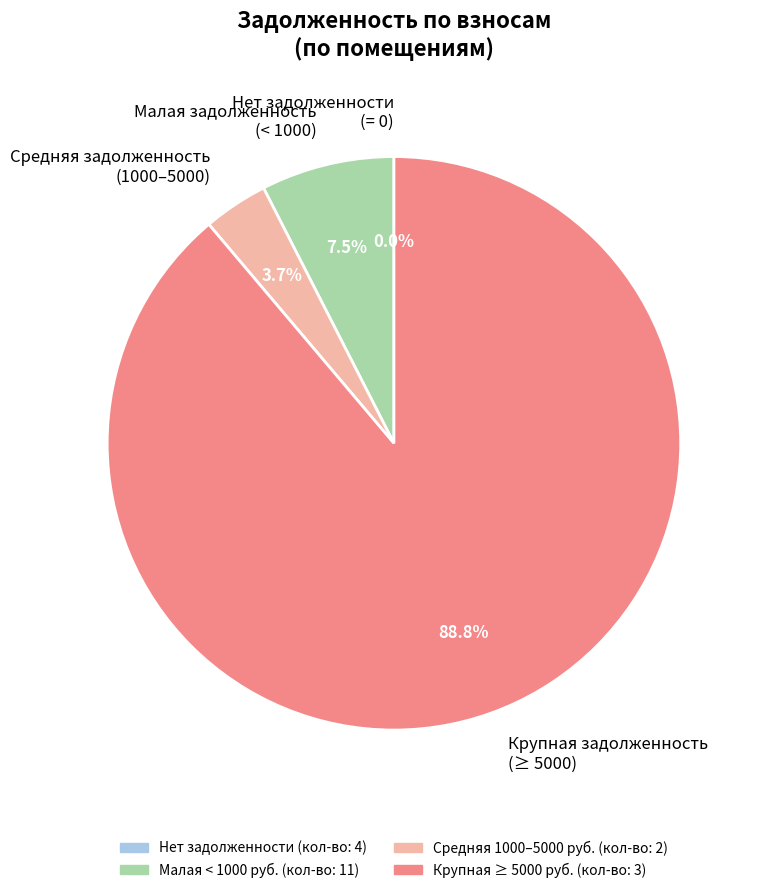

What is the ratio of the value at Крупная задолженность (≥ 5000) to the value at Малая задолженность (< 1000)?

11.8